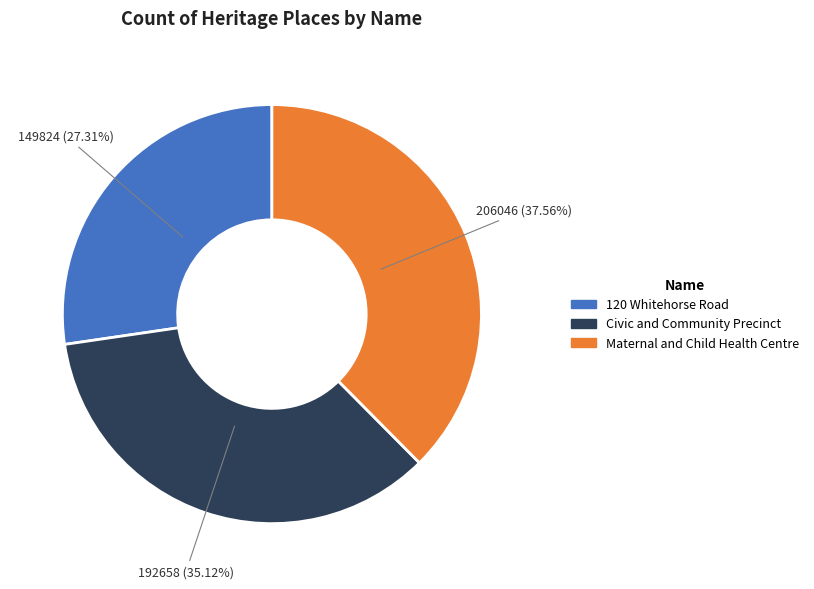

What is the largest slice in the pie chart?

Maternal and Child Health Centre